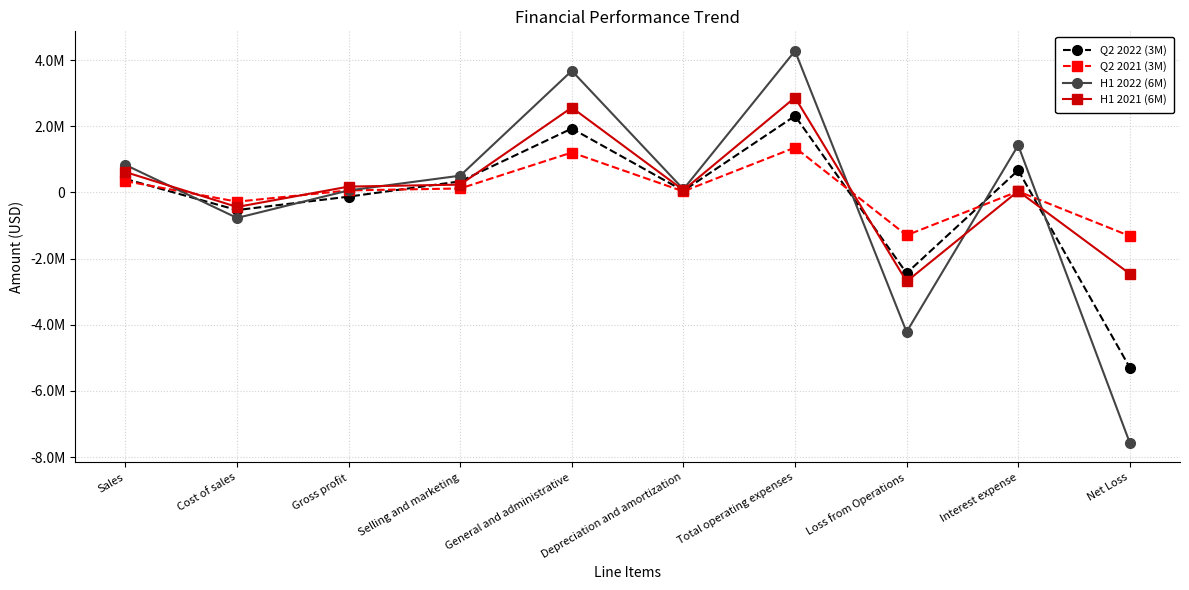

What is the average value of the Q2 2021 (3M) series?

25090